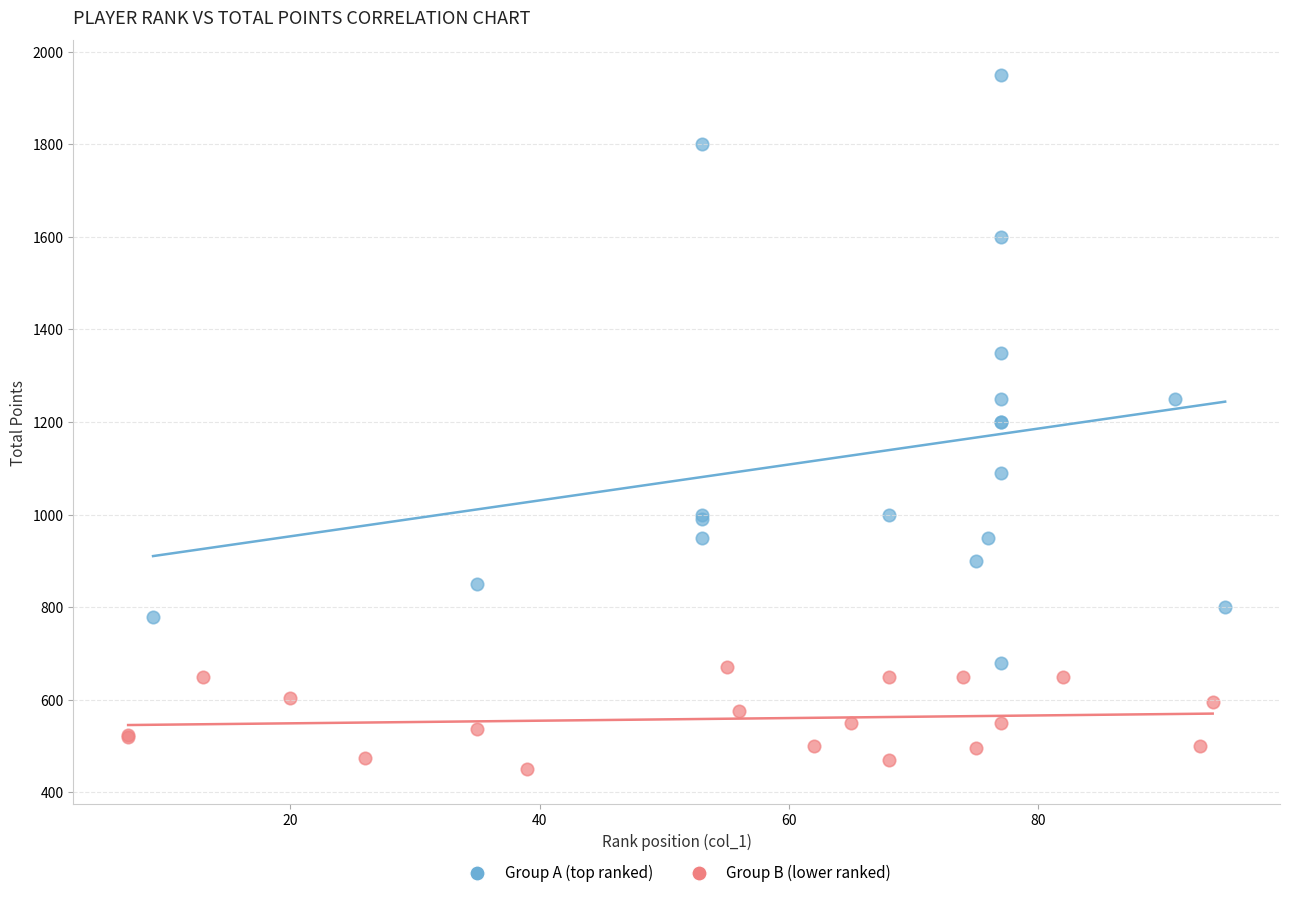

What are all the series names shown in the legend?

Group A (top ranked), Group B (lower ranked)